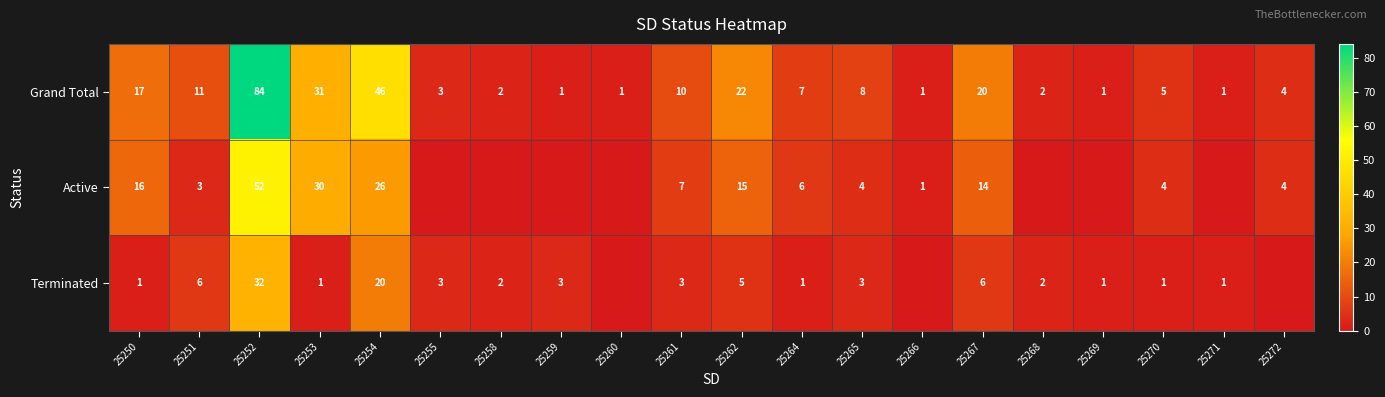

What is the total value across all series at 25258?

4